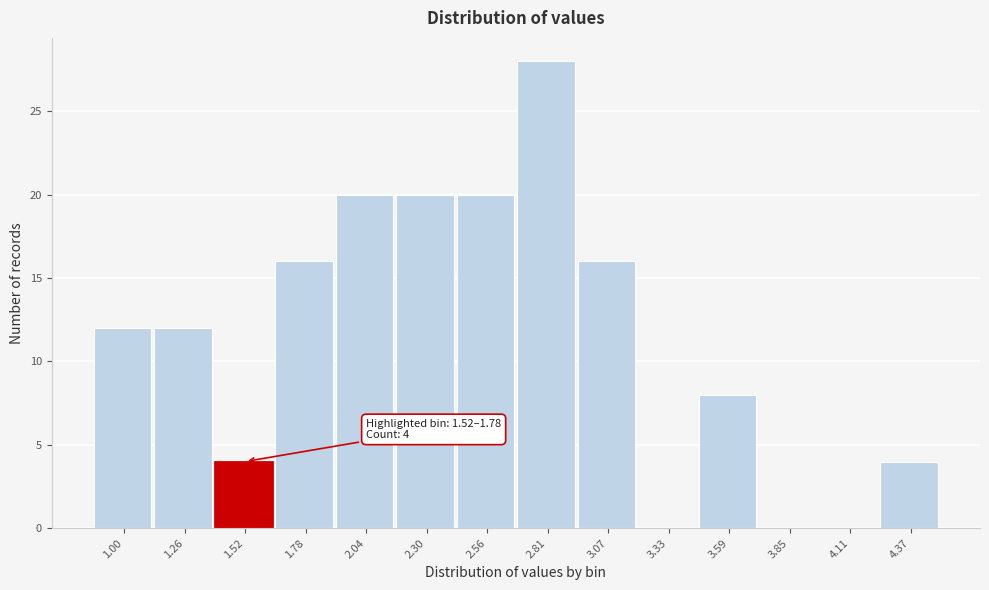

Reading right to left, transcribe all the data shown in this chart.

4.37=4	4.11=0	3.85=0	3.59=8	3.33=0	3.07=16	2.81=28	2.56=20	2.30=20	2.04=20	1.78=16	1.52=4	1.26=12	1.00=12